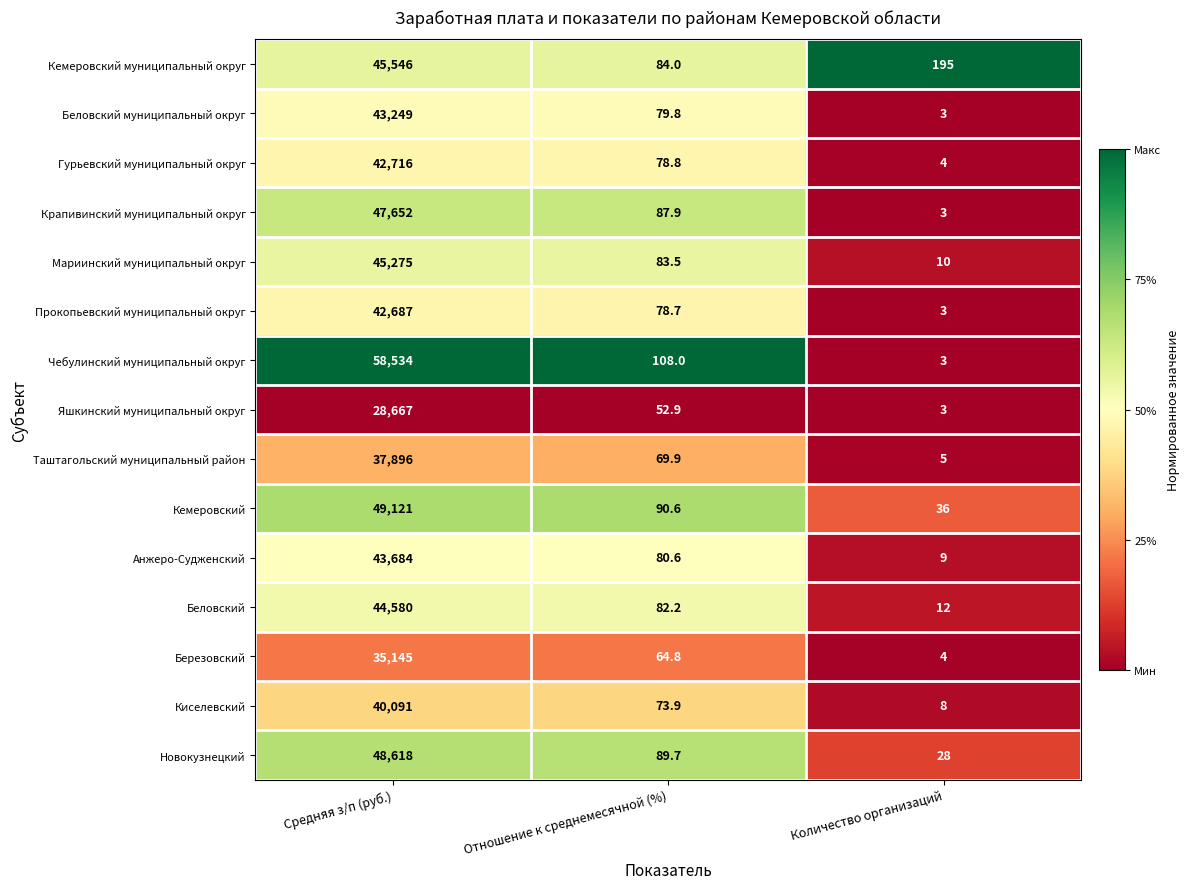

Is it true that Мариинский муниципальный округ equals 136.2 at Отношение к среднемесячной (%)?

False